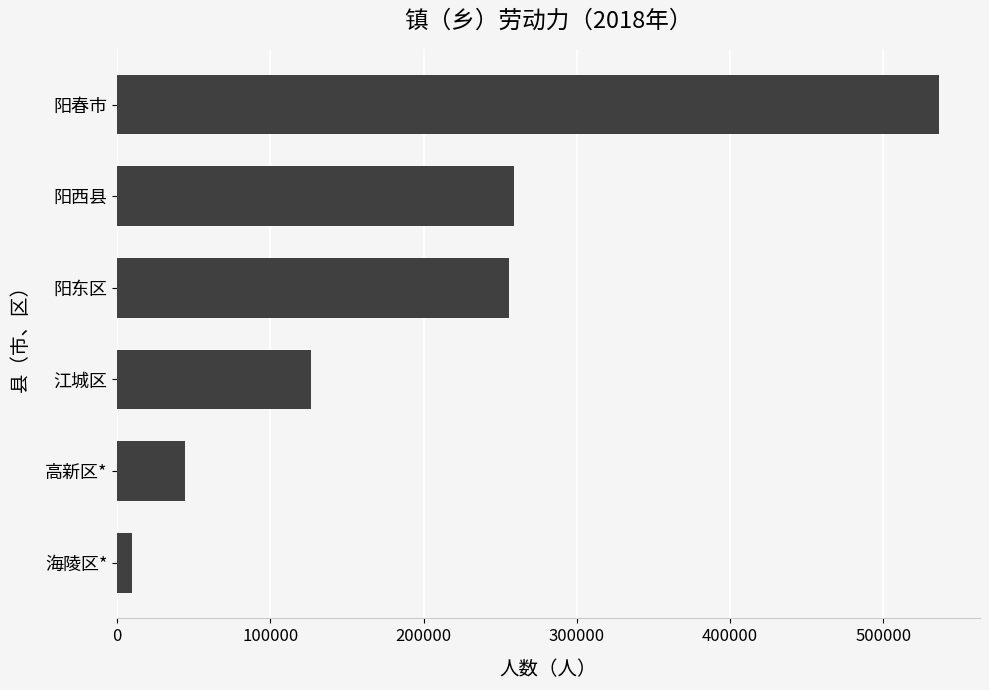

Which has a higher value, 海陵区* or 江城区?

江城区